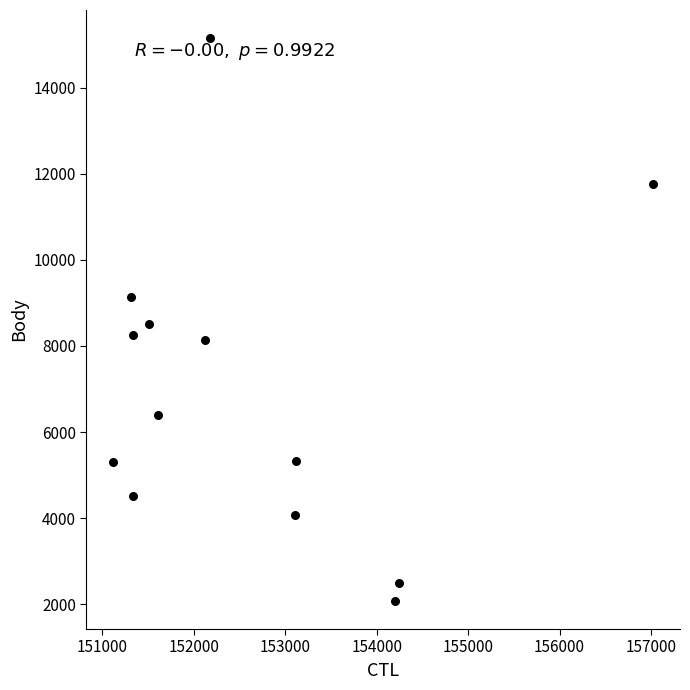

What is the range of Y values (max minus min)?

13069